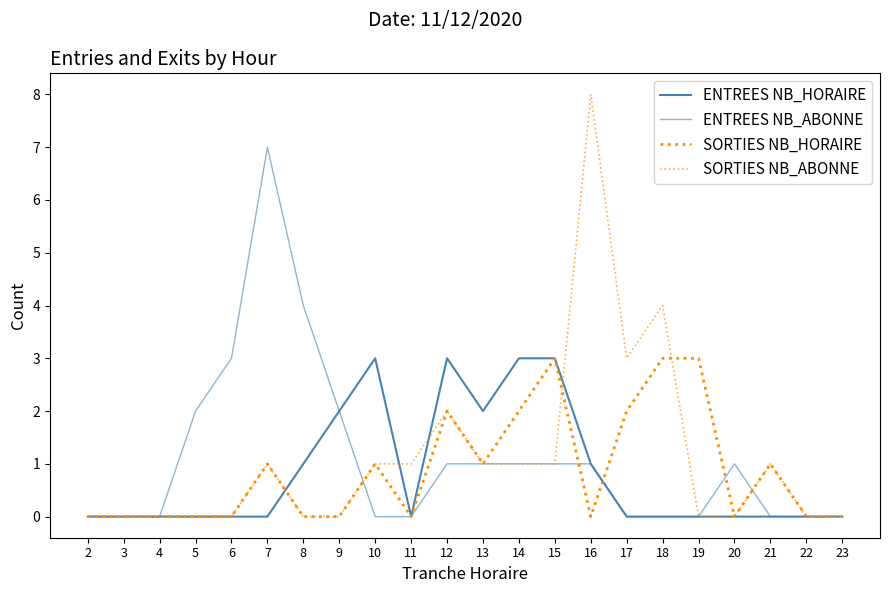

Where do ENTREES NB_ABONNE and SORTIES NB_ABONNE first cross each other?

9 and 10